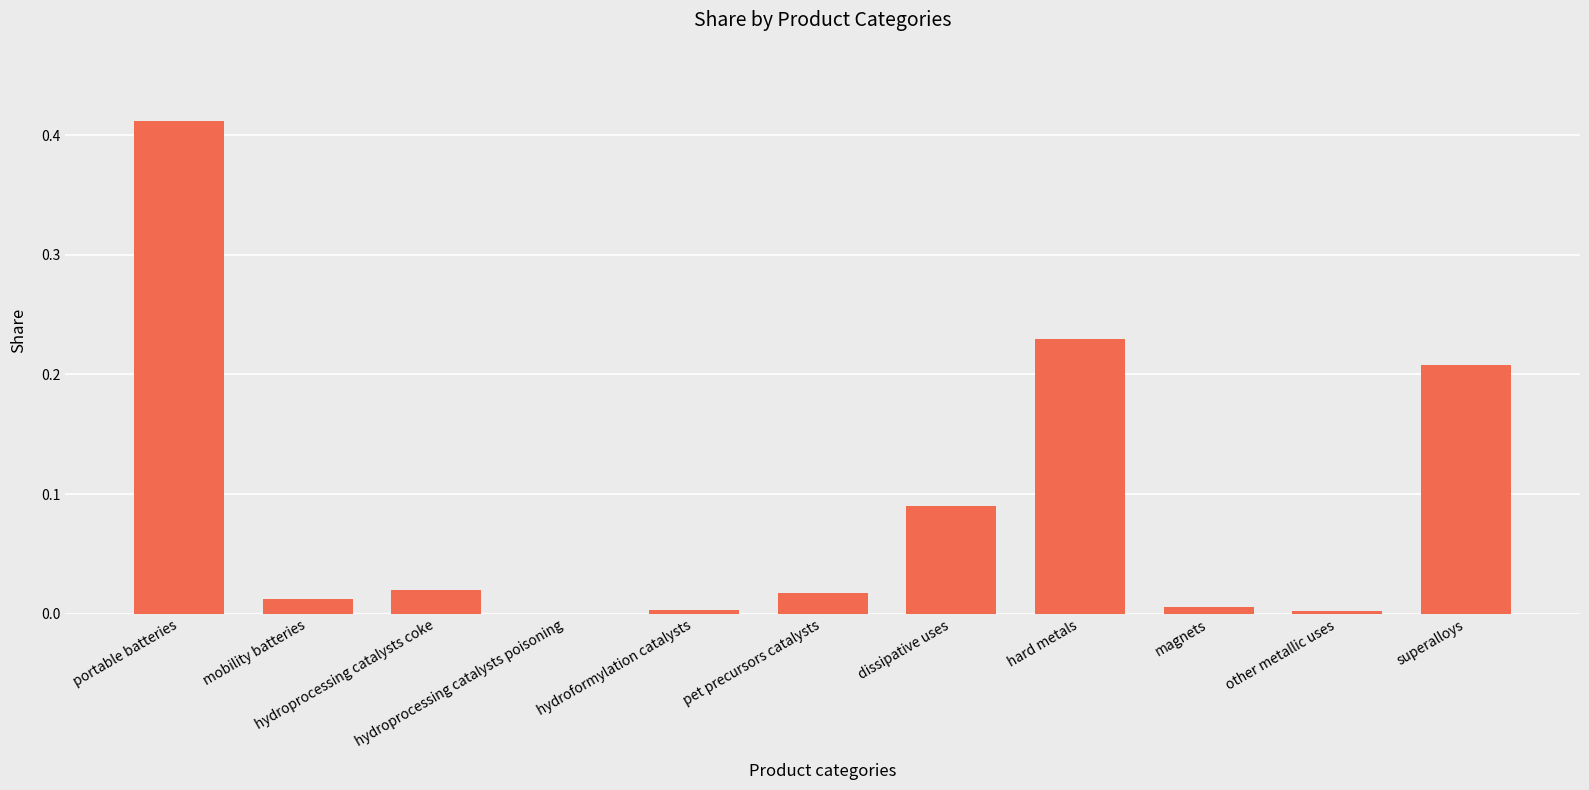

Which has a higher value, hard metals or mobility batteries?

hard metals